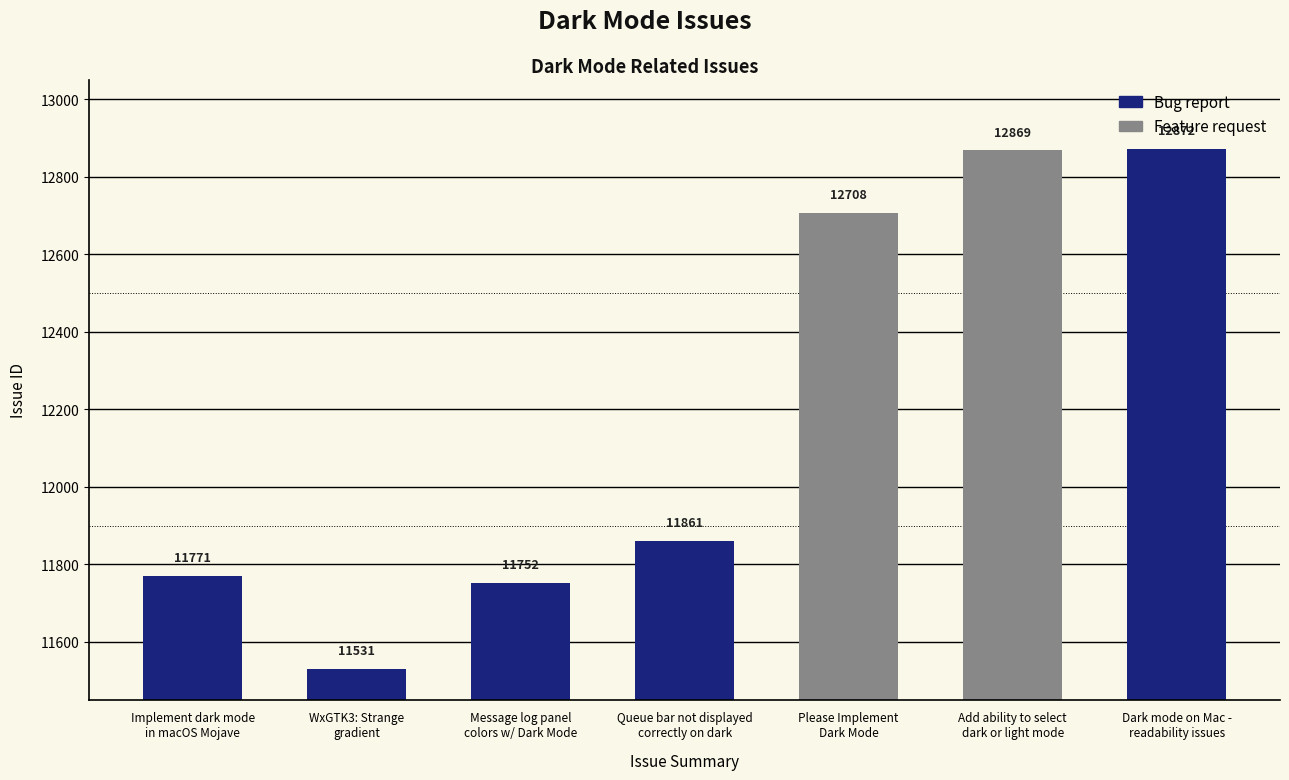

What is the change in value from Please Implement
Dark Mode to Dark mode on Mac -
readability issues?

+164